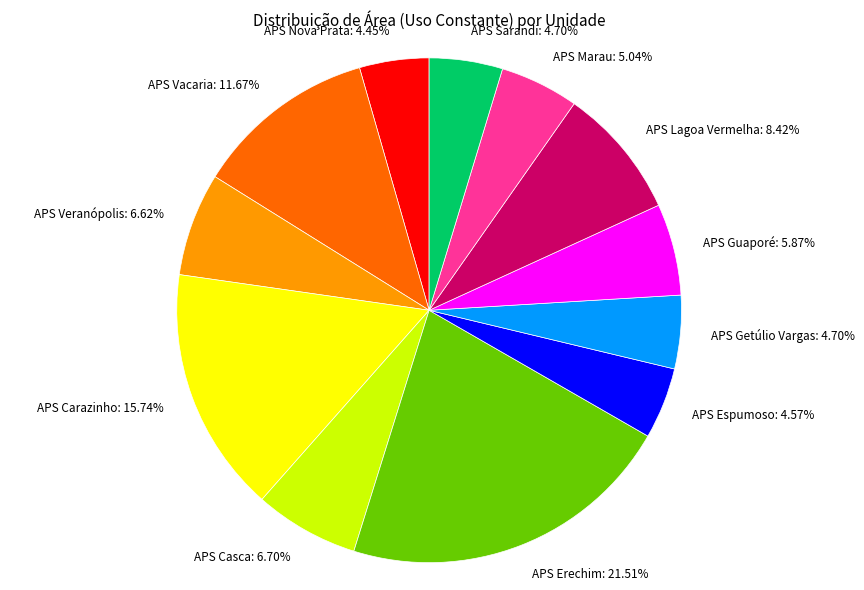

Which slice is the largest?

APS Erechim